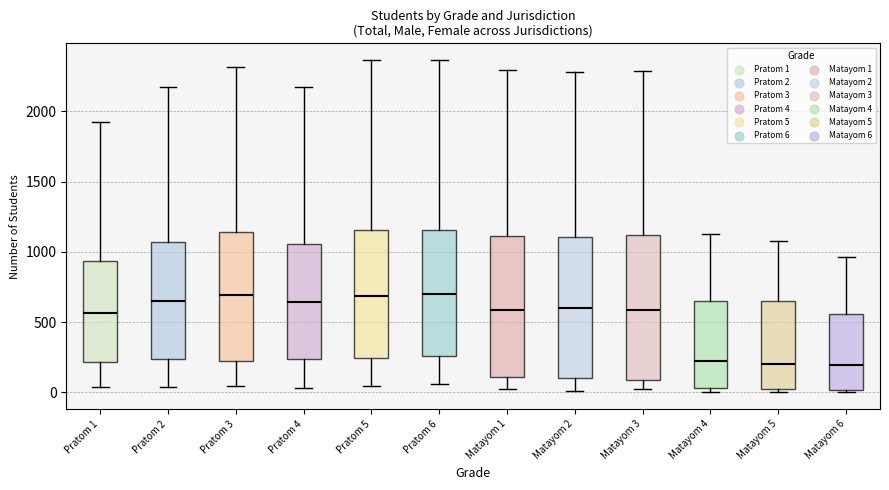

Where is the lower edge of the box for Matayom 6 on the y-axis? The values are not printed on the chart, so give them approximately, as read against the axis.

0